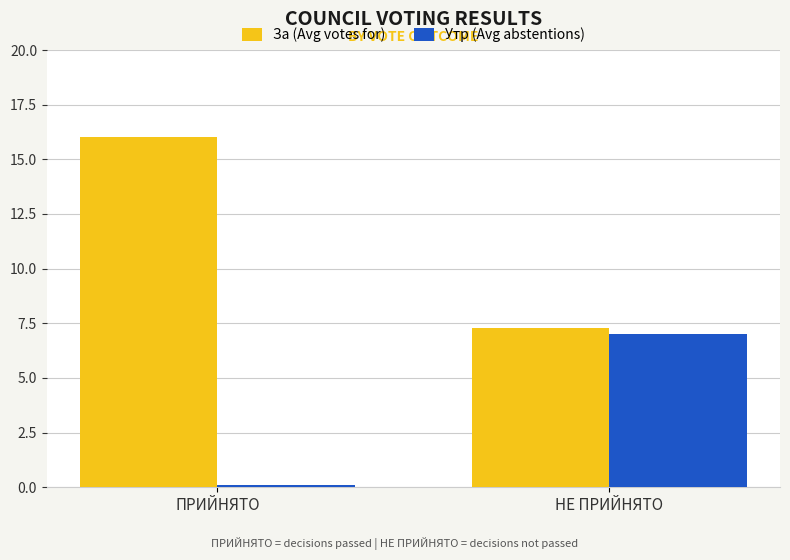

Between ПРИЙНЯТО and НЕ ПРИЙНЯТО, which series saw the biggest shift?

За (Avg votes for)